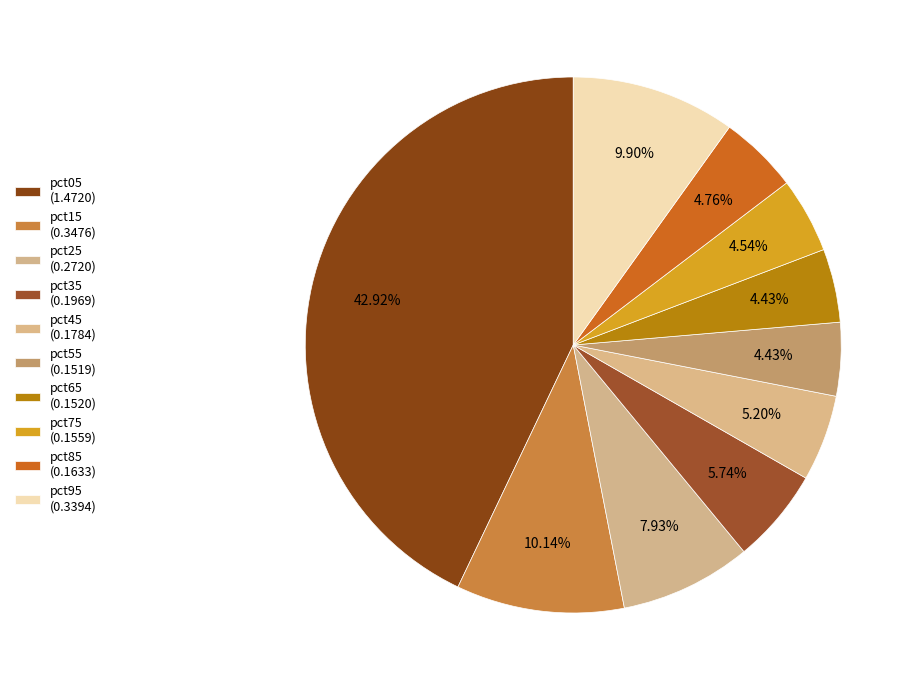

Rank the categories by value from highest to lowest.

pct05, pct15, pct95, pct25, pct35, pct45, pct85, pct75, pct65, pct55